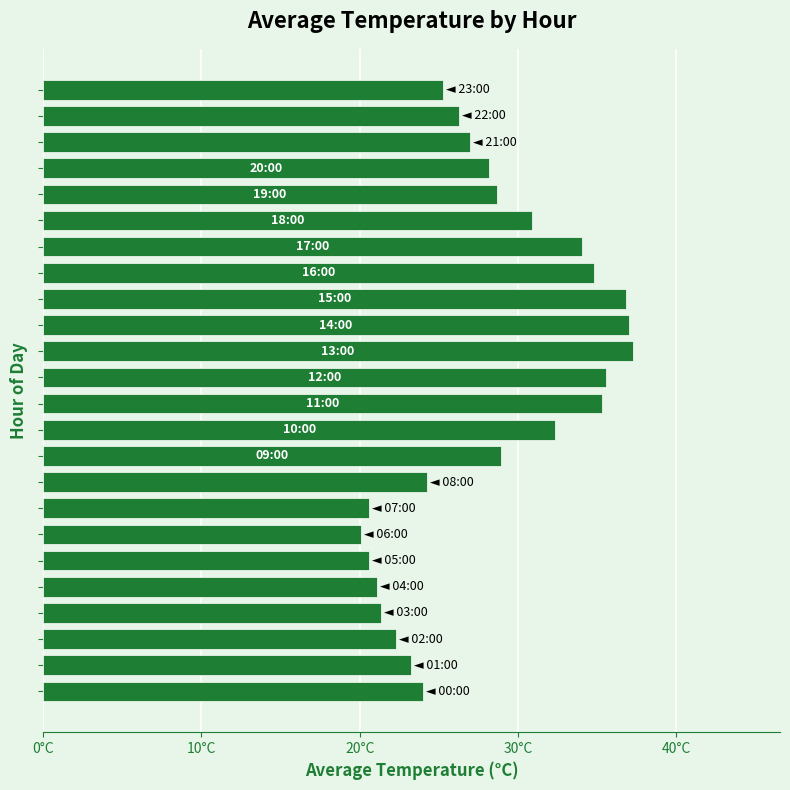

Are the bars horizontal?

Yes